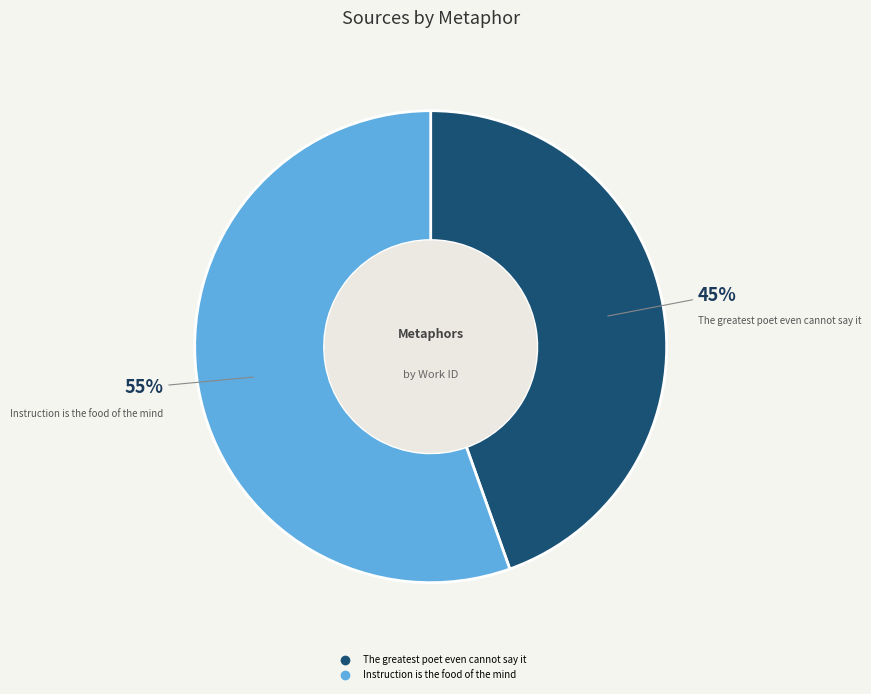

Which has a higher value, The greatest poet even cannot say it or Instruction is the food of the mind?

Instruction is the food of the mind